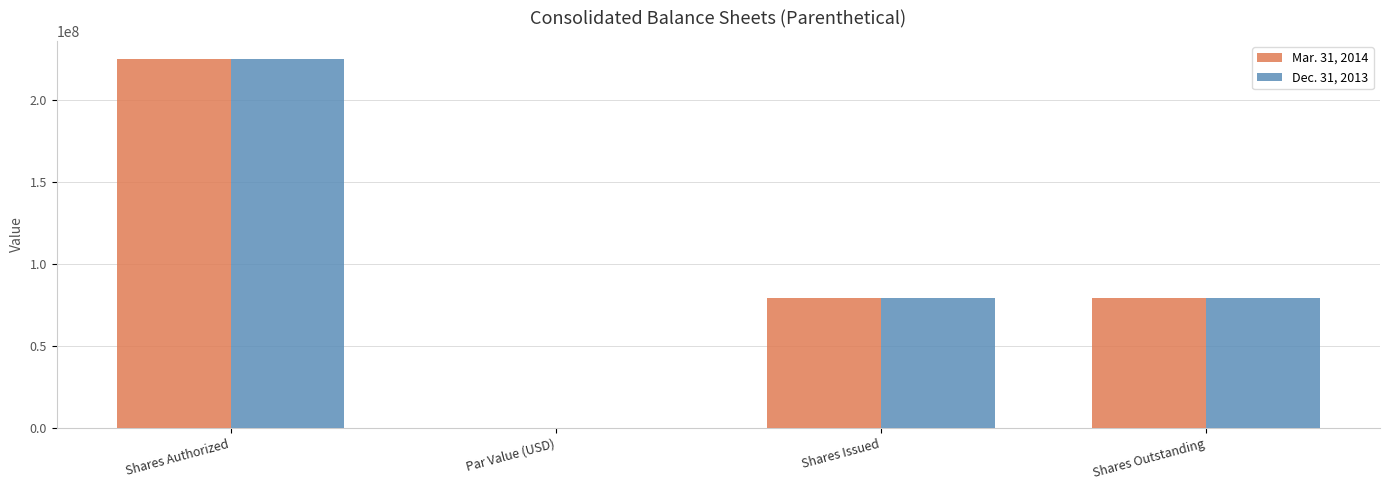

At which label does Mar. 31, 2014 reach its peak?

Shares Authorized